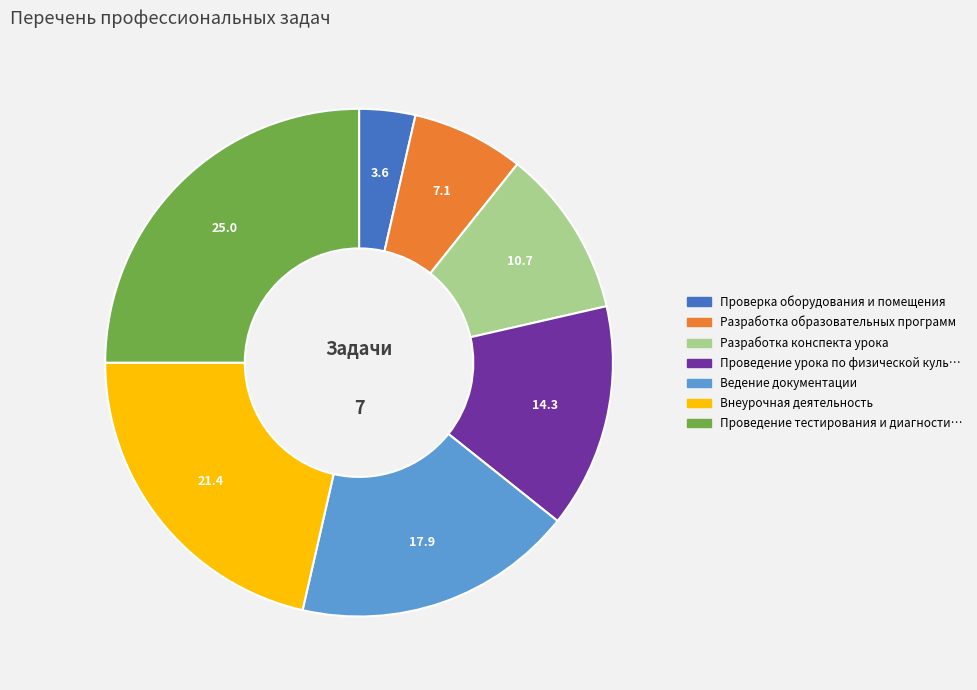

Count the number of slices in the pie.

7